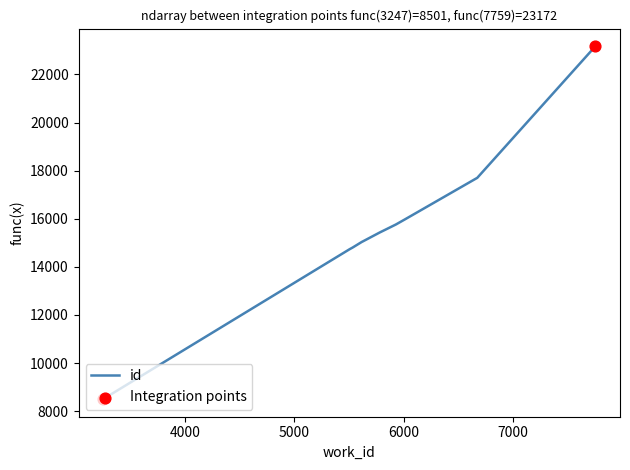

What is the difference between the maximum and minimum values?

14671